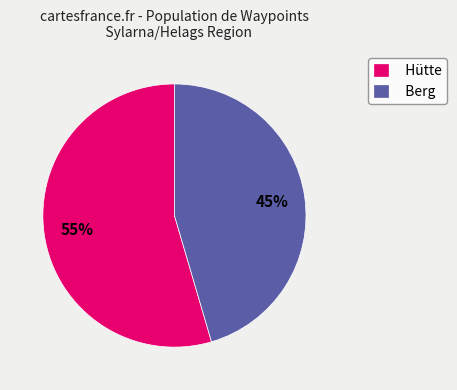

How many slices are in this pie chart?

2